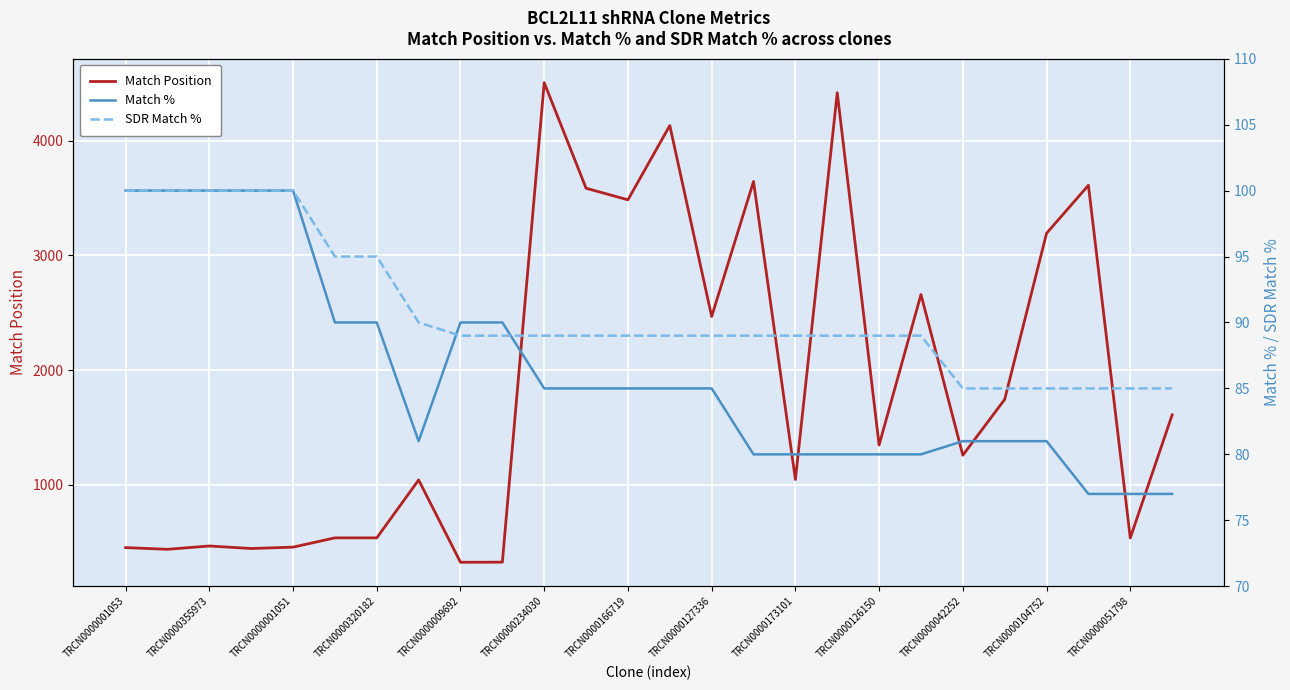

What is the minimum value for Match Position?

323